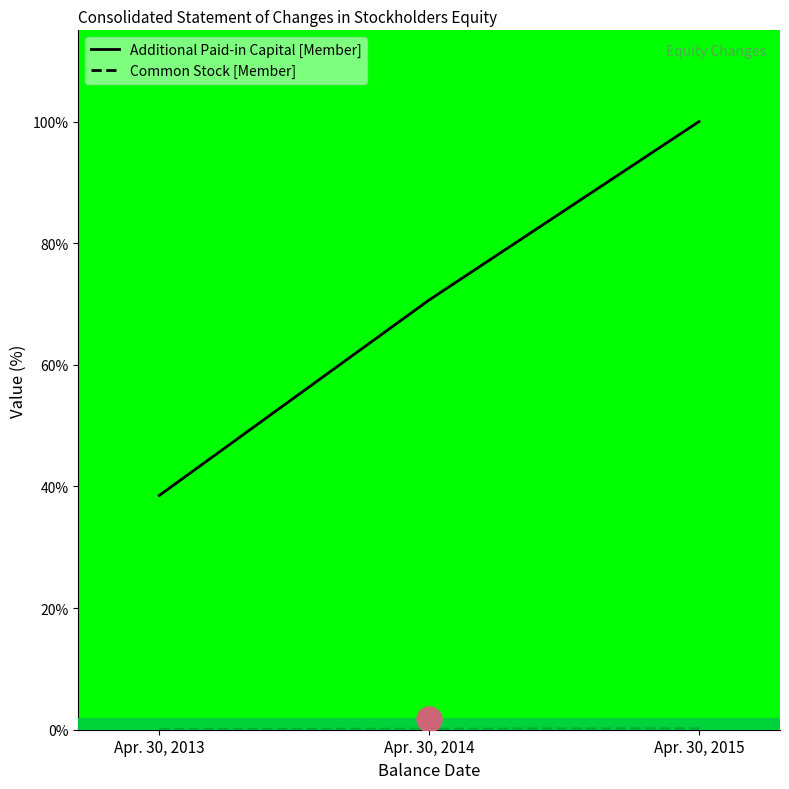

What is the sum of all Common Stock [Member] values?

0.4